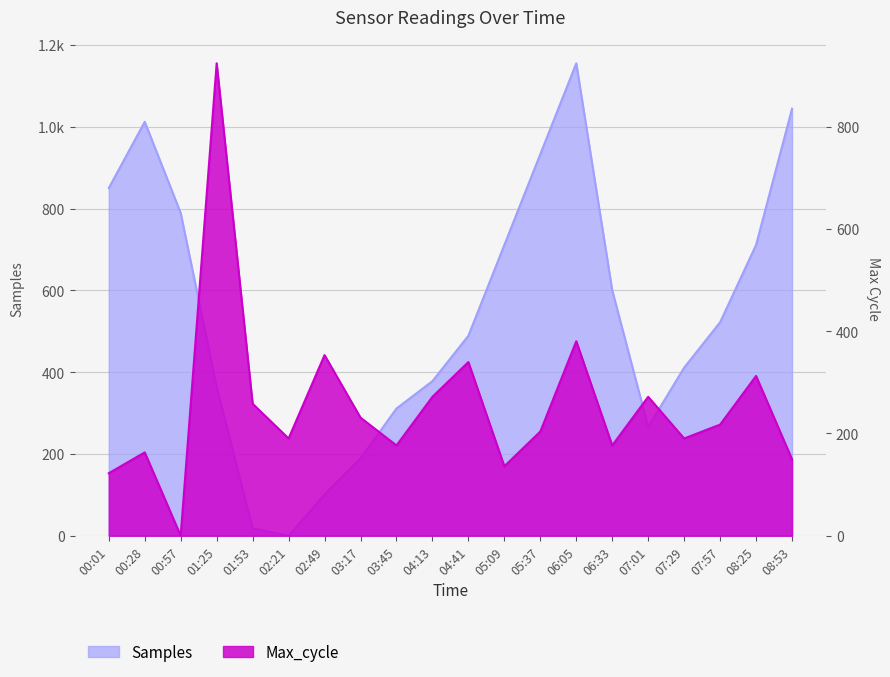

What is the approximate value of Samples at 07:57?

522.0